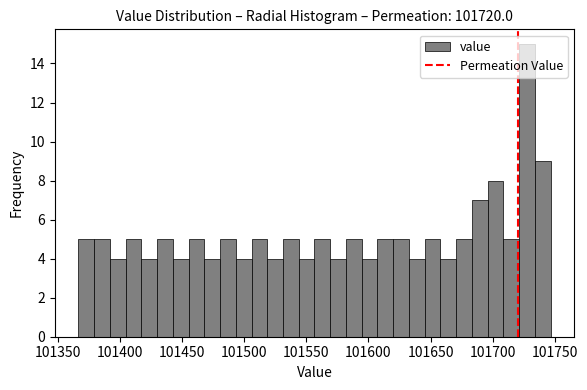

Around what value on the x-axis is the tallest bar? Give the approximate position of its centre, as read against the axis.

101730